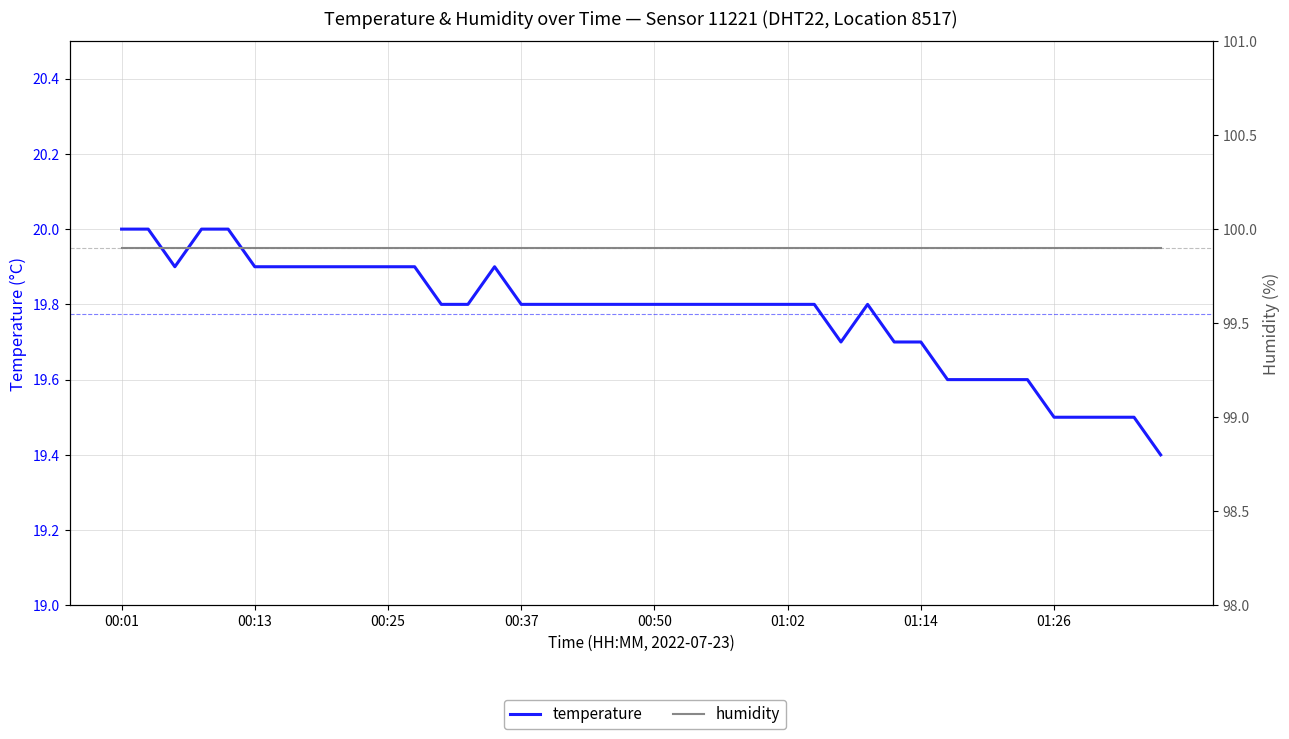

Is this an area chart (filled region under the line)?

No